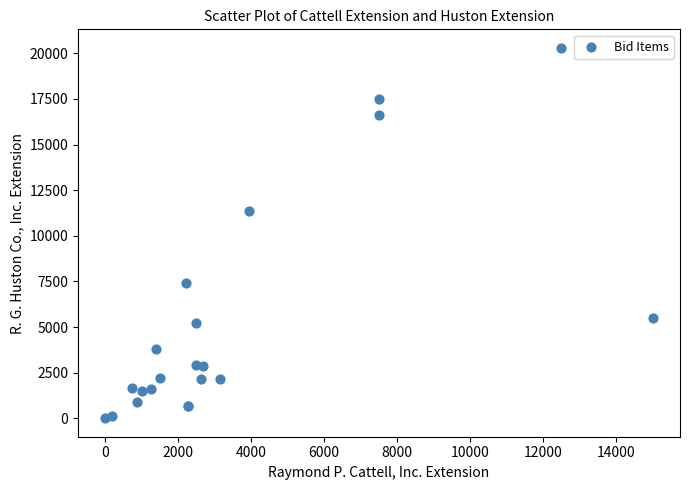

What Y value in the scatter plot is closest to 10151?

11340.0